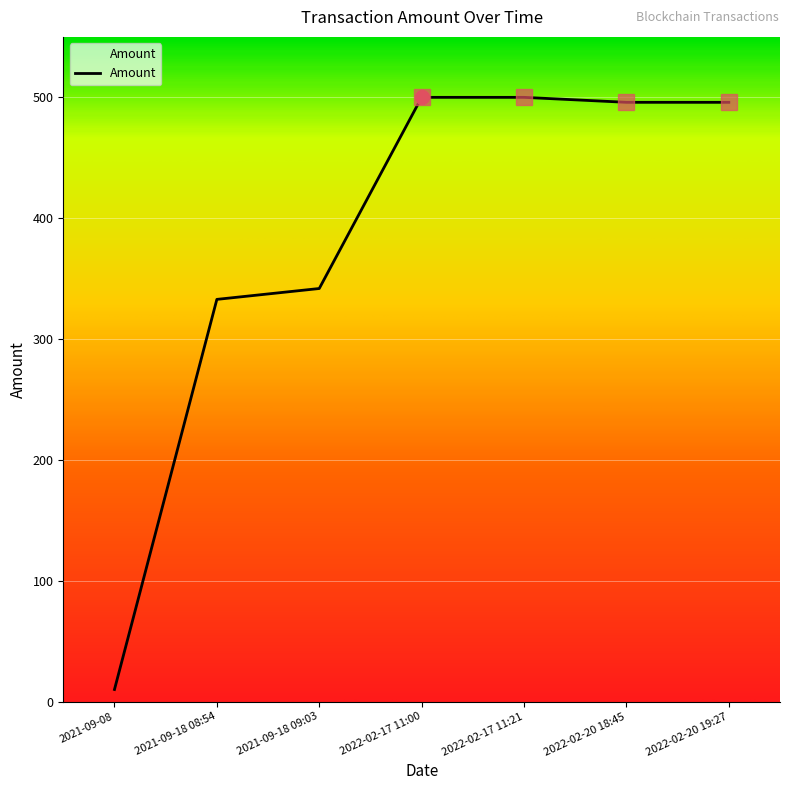

What is the difference between the values at 2022-02-17 11:21 and 2022-02-20 18:45?

4.1